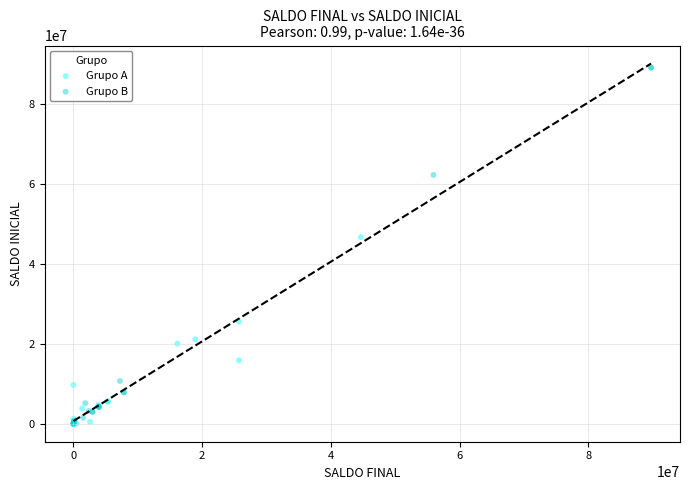

Which series has the largest Y range (max minus min)?

Grupo B